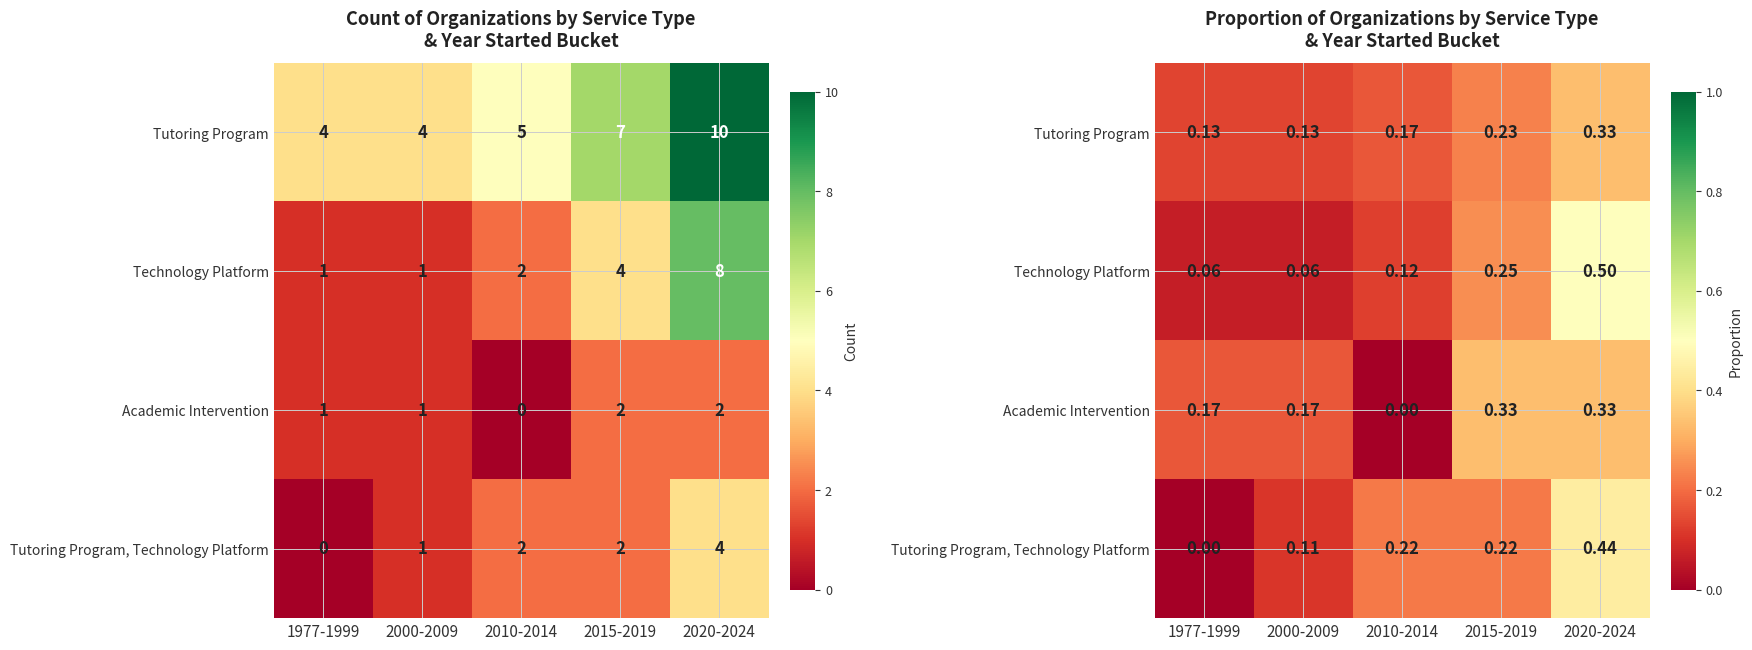

What is the maximum value for Tutoring Program?

0.3